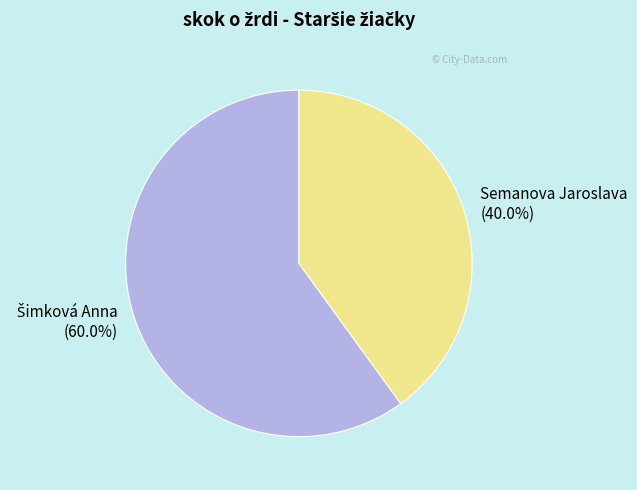

Is there any slice that represents more than half of the pie?

Yes